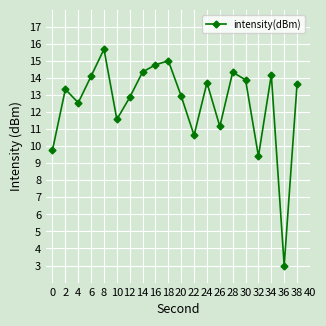

The value at 18 is 15.0. True or false?

True